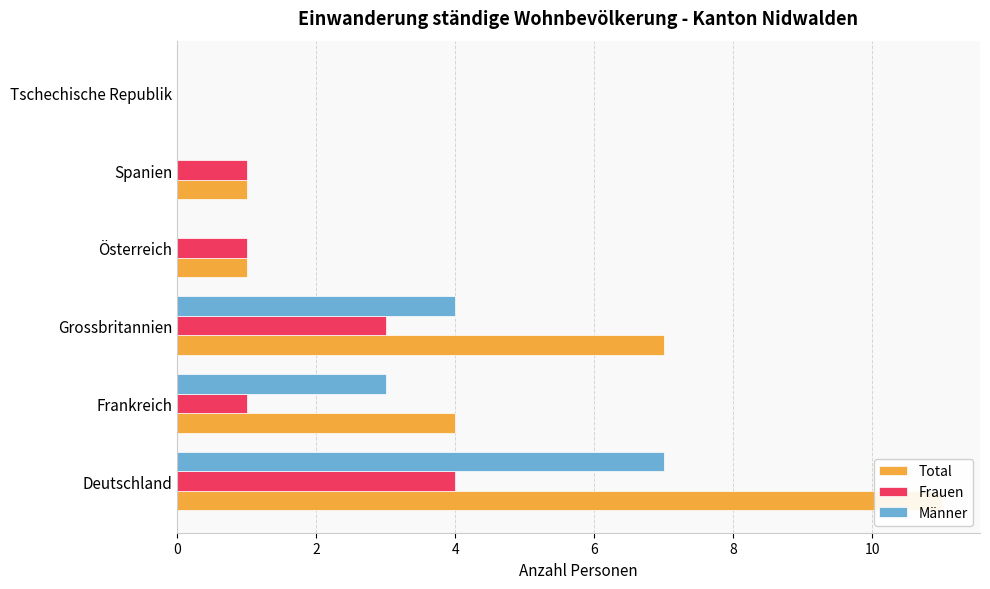

Which series has the widest spread of values?

Total